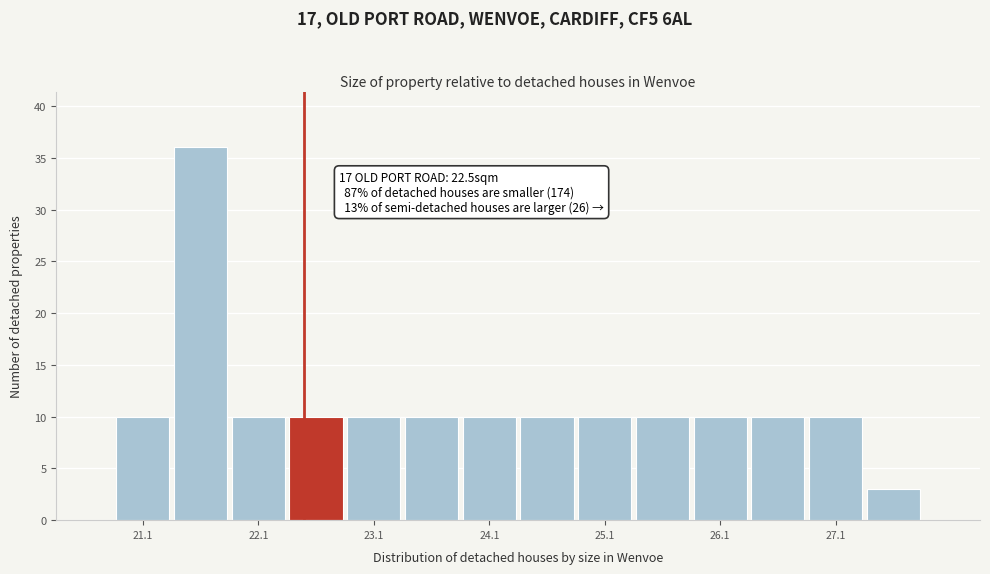

Which range on the x-axis has the tallest bar?

21.35 to 21.85